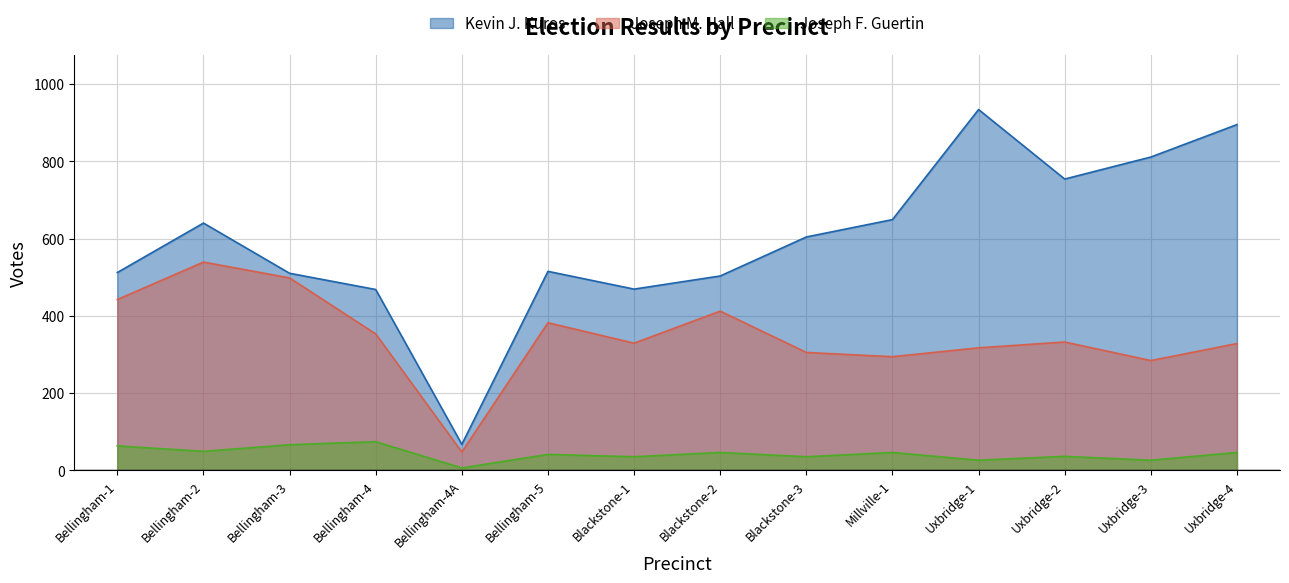

Reading left to right, list all the values displayed in this chart.

Kevin J. Kuros: Bellingham-1=512	Bellingham-2=640	Bellingham-3=510	Bellingham-4=468	Bellingham-4A=67	Bellingham-5=515	Blackstone-1=469	Blackstone-2=503	Blackstone-3=604	Millville-1=649	Uxbridge-1=934	Uxbridge-2=754	Uxbridge-3=811	Uxbridge-4=895
Joseph M. Hall: Bellingham-1=442	Bellingham-2=539	Bellingham-3=498	Bellingham-4=353	Bellingham-4A=47	Bellingham-5=382	Blackstone-1=329	Blackstone-2=412	Blackstone-3=305	Millville-1=294	Uxbridge-1=317	Uxbridge-2=332	Uxbridge-3=284	Uxbridge-4=328
Joseph F. Guertin: Bellingham-1=63	Bellingham-2=49	Bellingham-3=66	Bellingham-4=74	Bellingham-4A=6	Bellingham-5=41	Blackstone-1=35	Blackstone-2=46	Blackstone-3=35	Millville-1=46	Uxbridge-1=26	Uxbridge-2=36	Uxbridge-3=26	Uxbridge-4=46